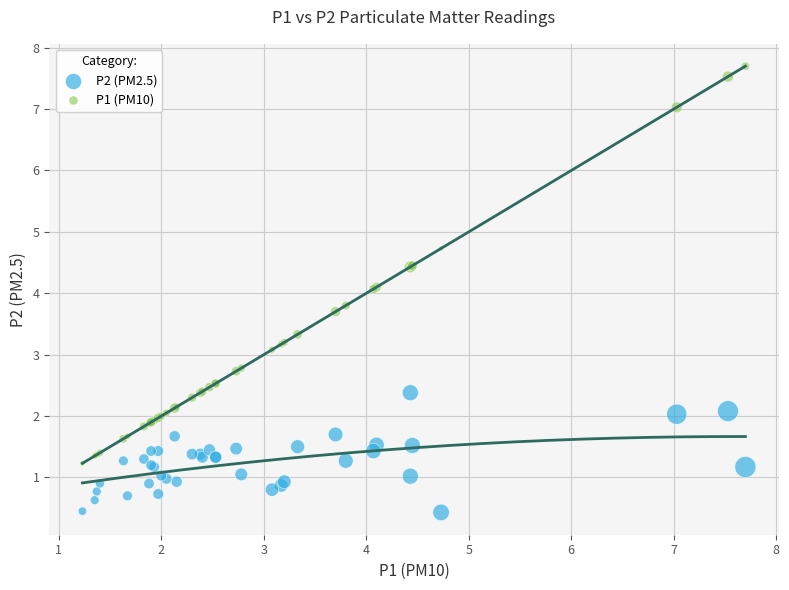

Which series reaches the minimum Y coordinate?

P2 (PM2.5)